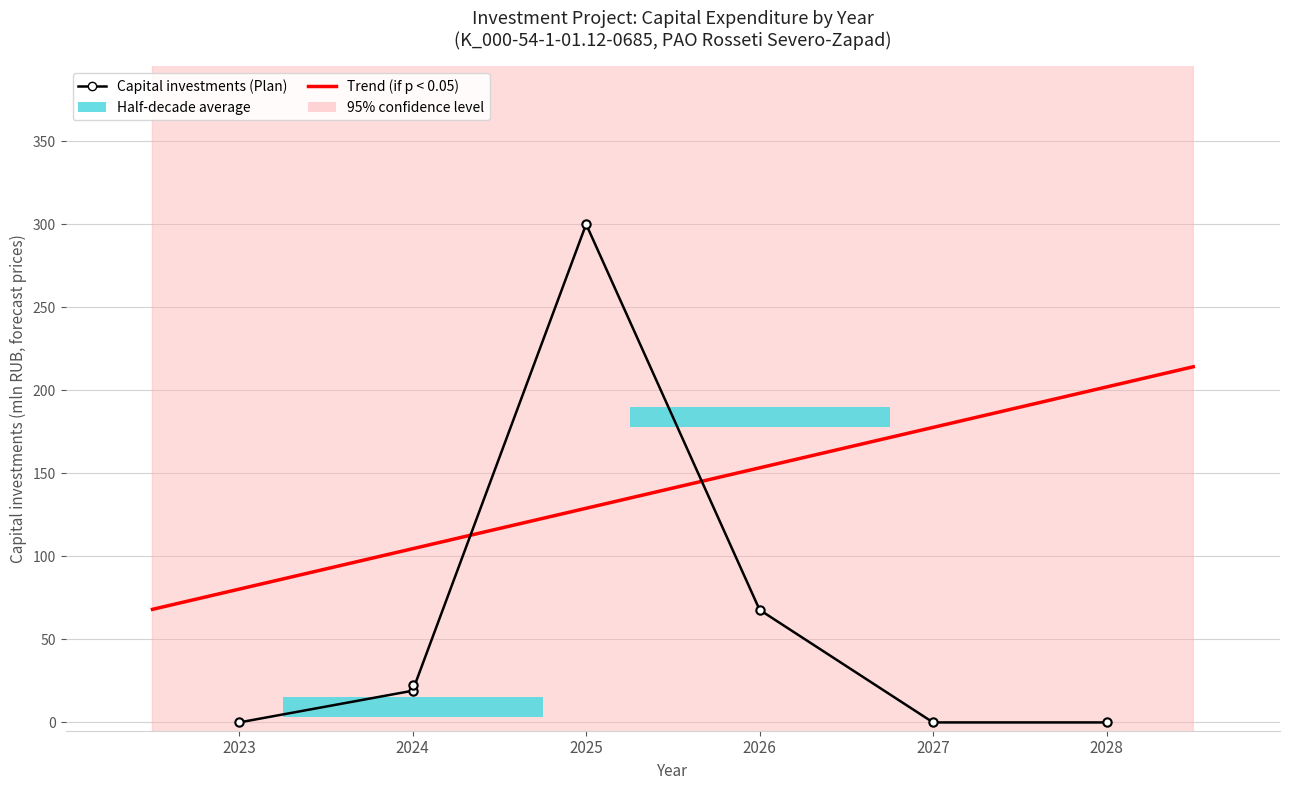

What is the difference between the highest and lowest values at 2026?

67.8